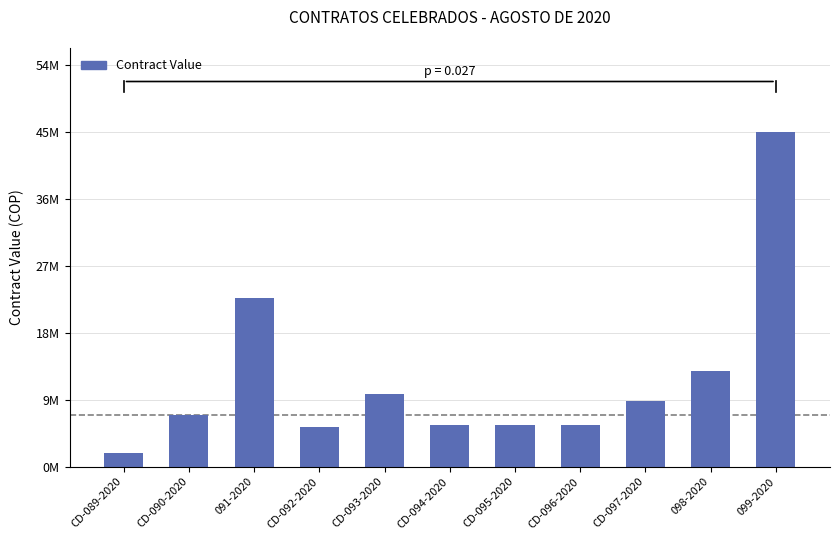

What is the value of the 6th bar from the left?

5600000